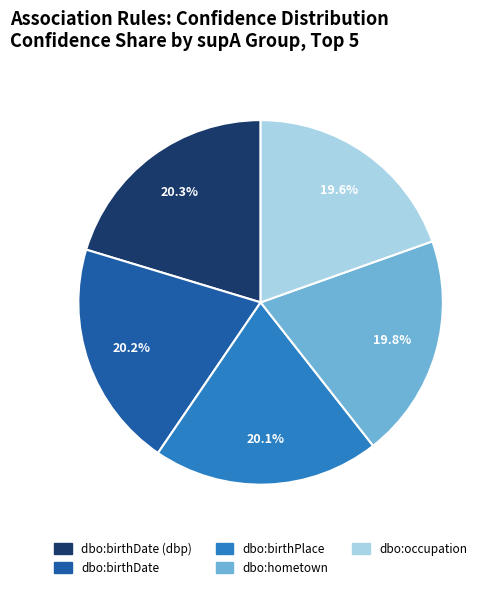

Is there a majority slice in this chart?

No